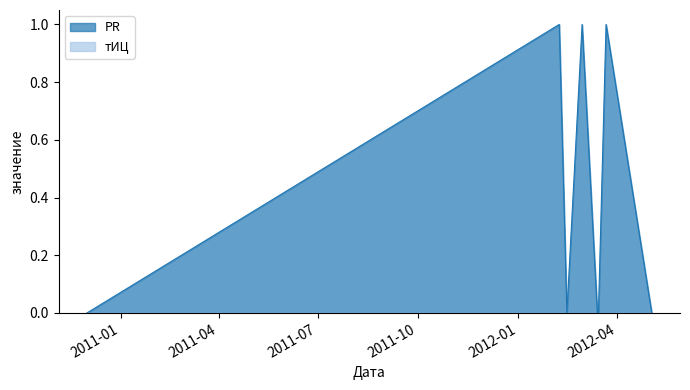

What is the sum of all PR values?

3